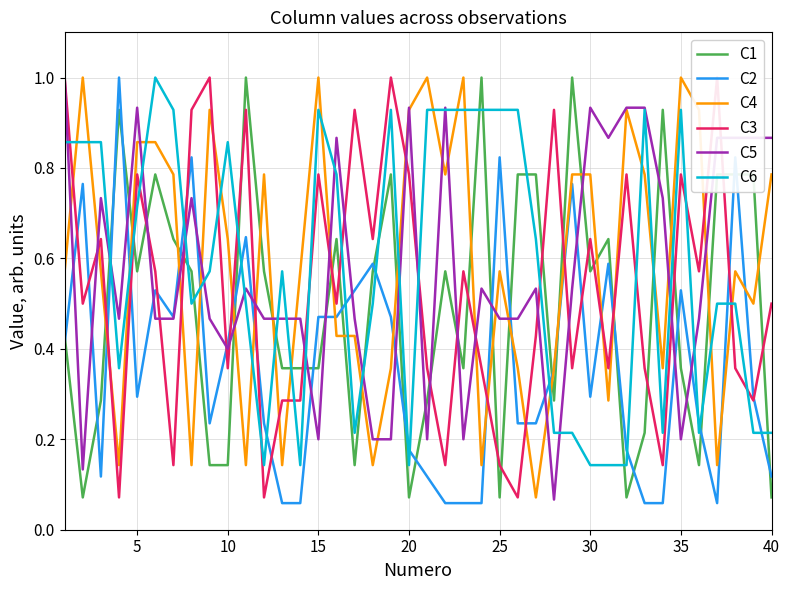

After their last crossing, which series has the higher values: C6 or C4?

C4